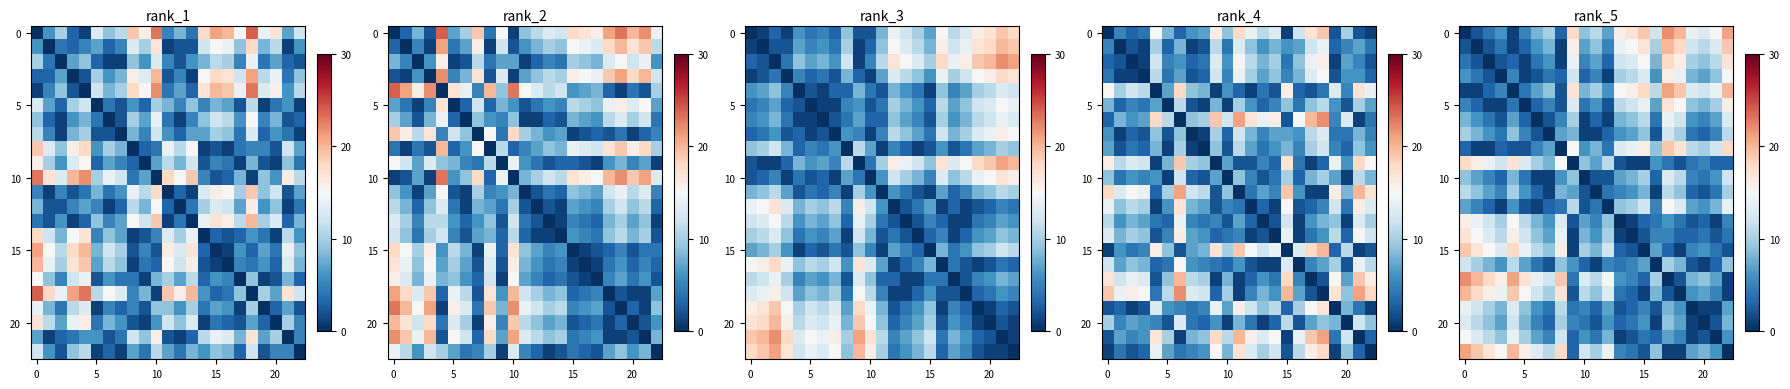

What is the spread (max minus min) of values at 5?

17